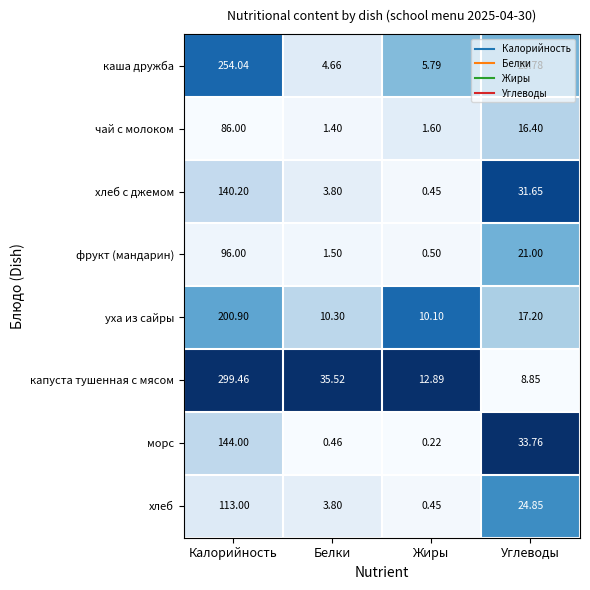

Rank the series by their maximum value, from lowest to highest.

чай с молоком, фрукт (мандарин), хлеб, хлеб с джемом, морс, уха из сайры, каша дружба, капуста тушенная с мясом